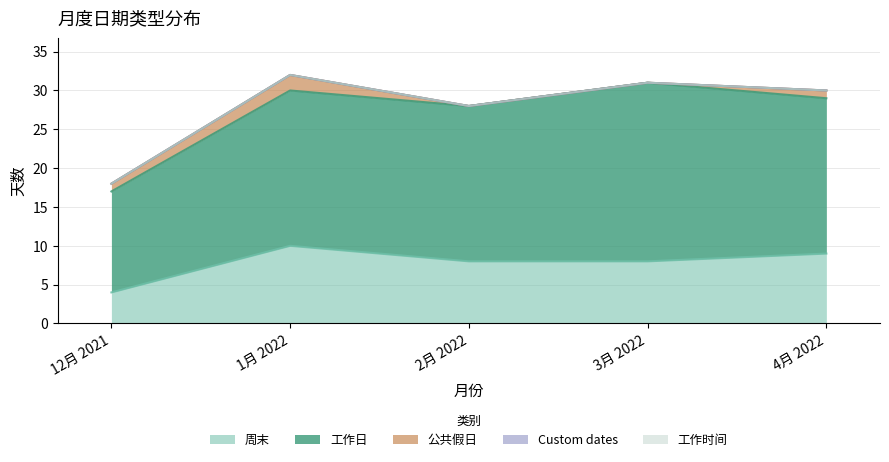

At which category is the sum across all series the highest?

1月 2022